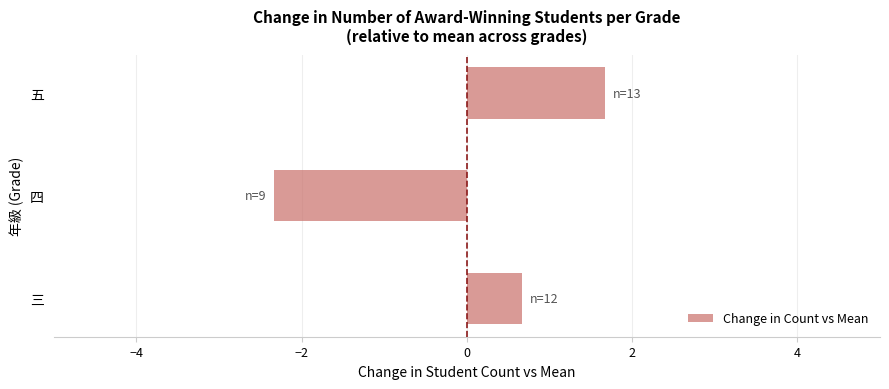

What is the smallest value displayed?

-2.3